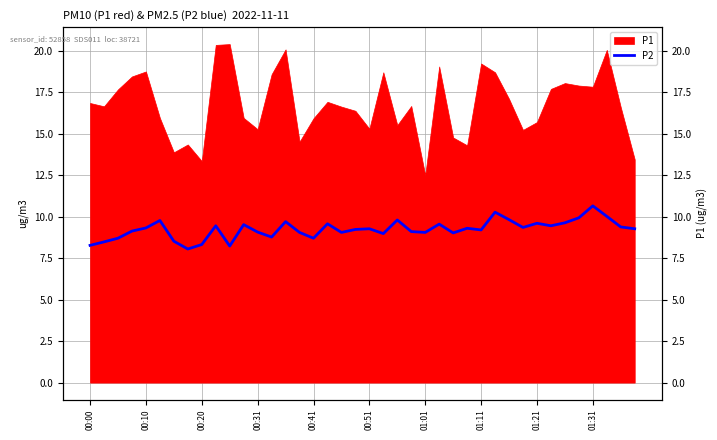

What is the change in value from 01:11 to 01:31?

+1.5